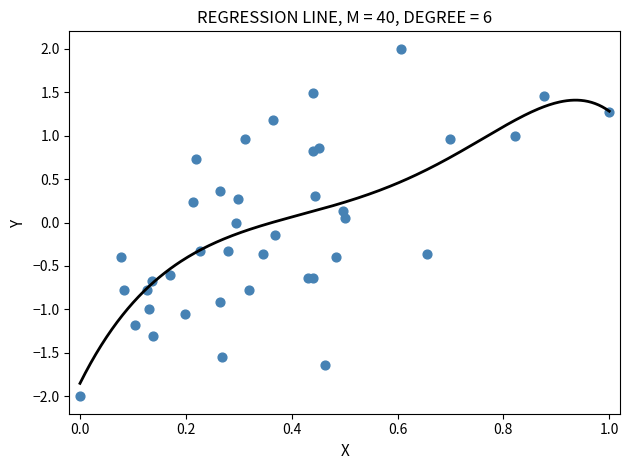

What is the range of X values (max minus min)?

1.0